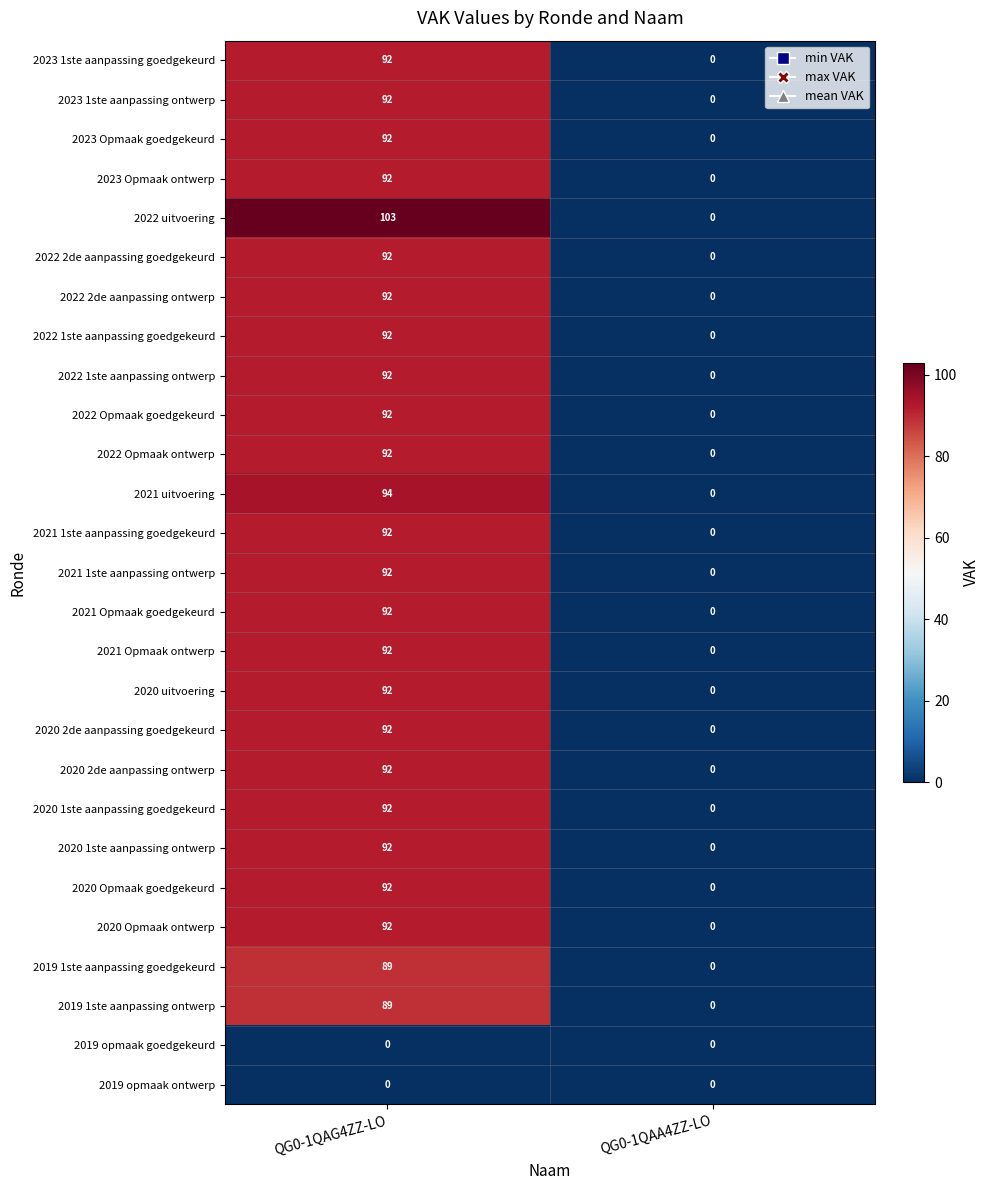

True or false: 2022 uitvoering has a value of -58 at QG0-1QAA4ZZ-LO.

False